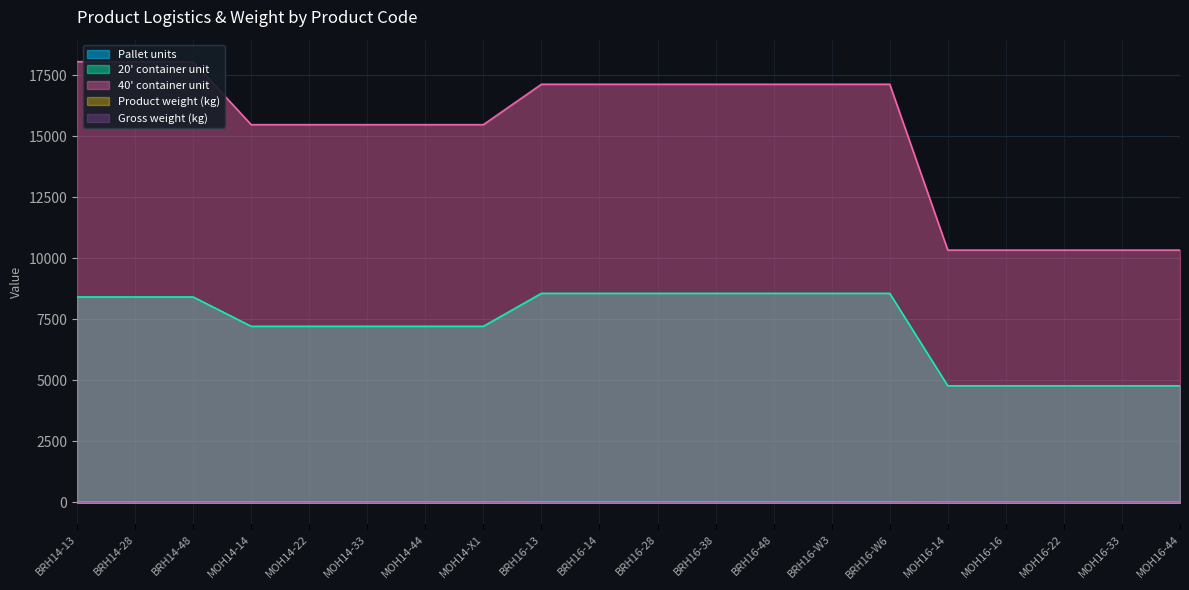

True or false: Product weight (kg) and 40' container unit intersect in this chart.

False